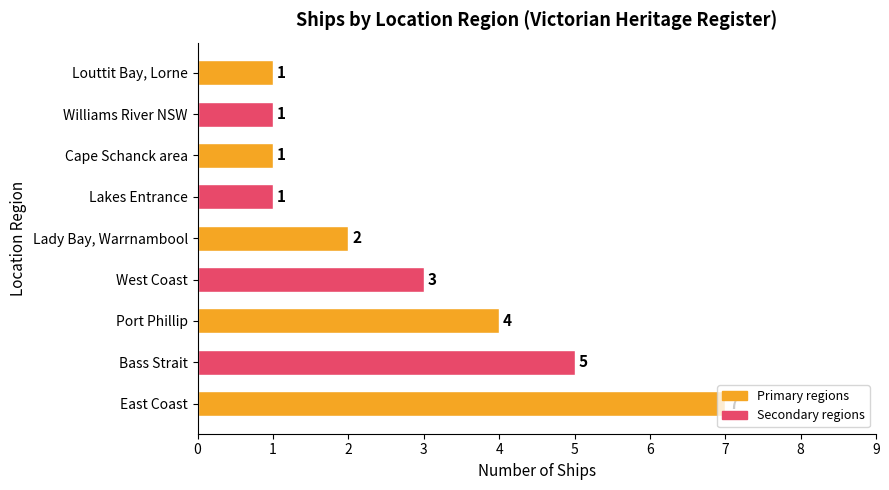

Where is the data nearest to the value 4?

Port Phillip